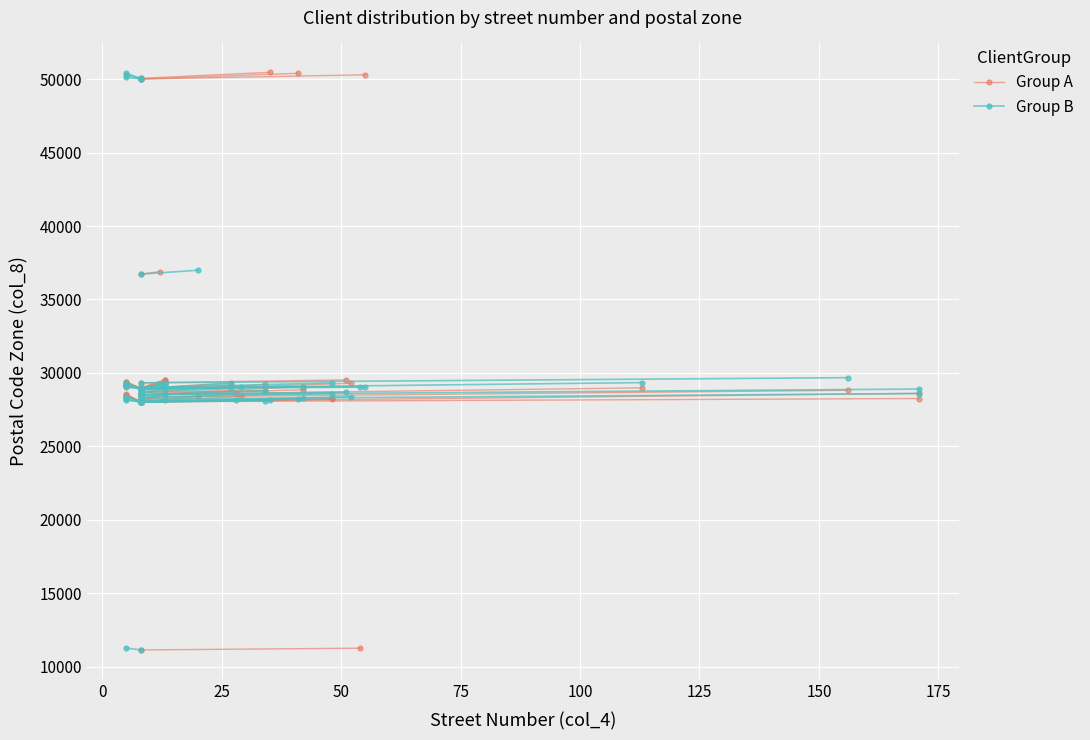

Is the value of Group B at 0 greater than the value of Group A at 0?

No